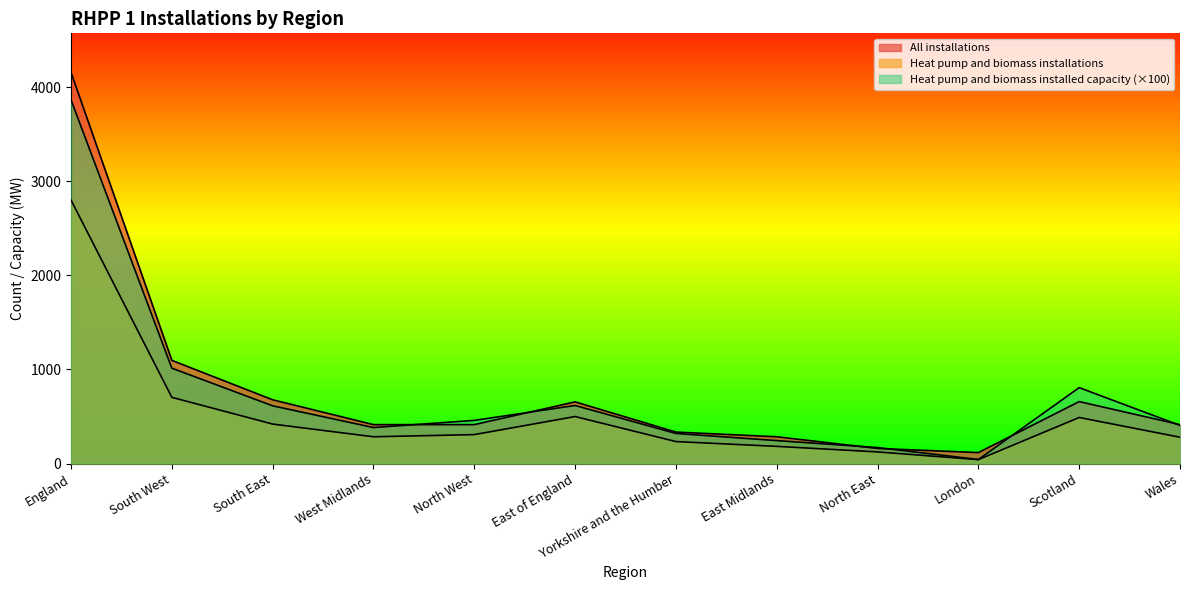

True or false: Heat pump and biomass installations and All installations intersect in this chart.

False